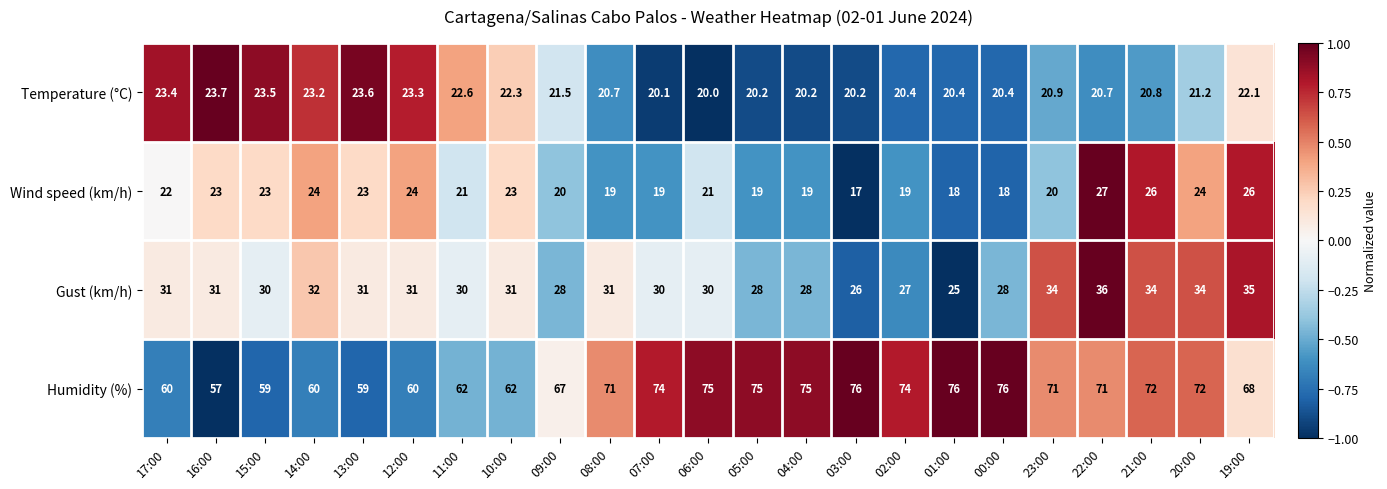

Which series has the widest spread of values?

Humidity (%)